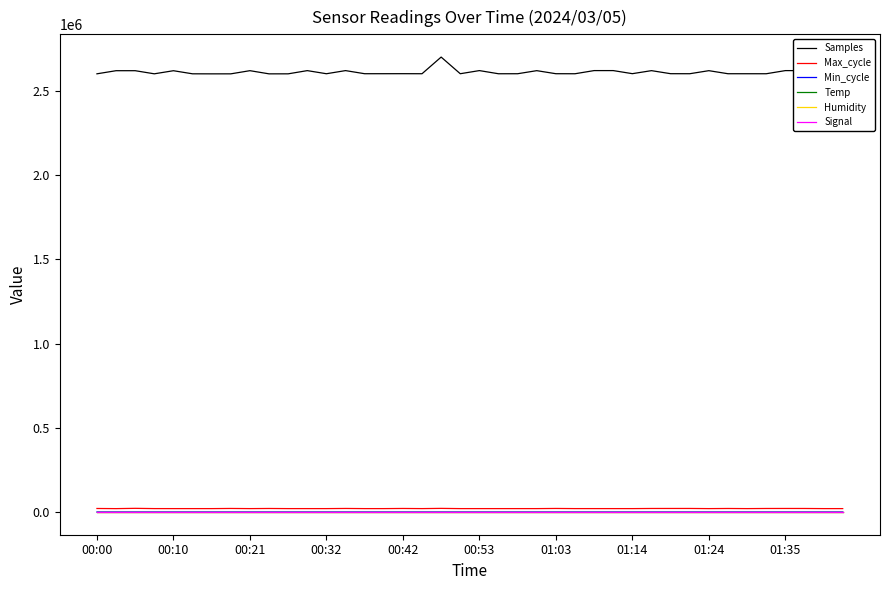

Which series has the widest spread of values?

Samples